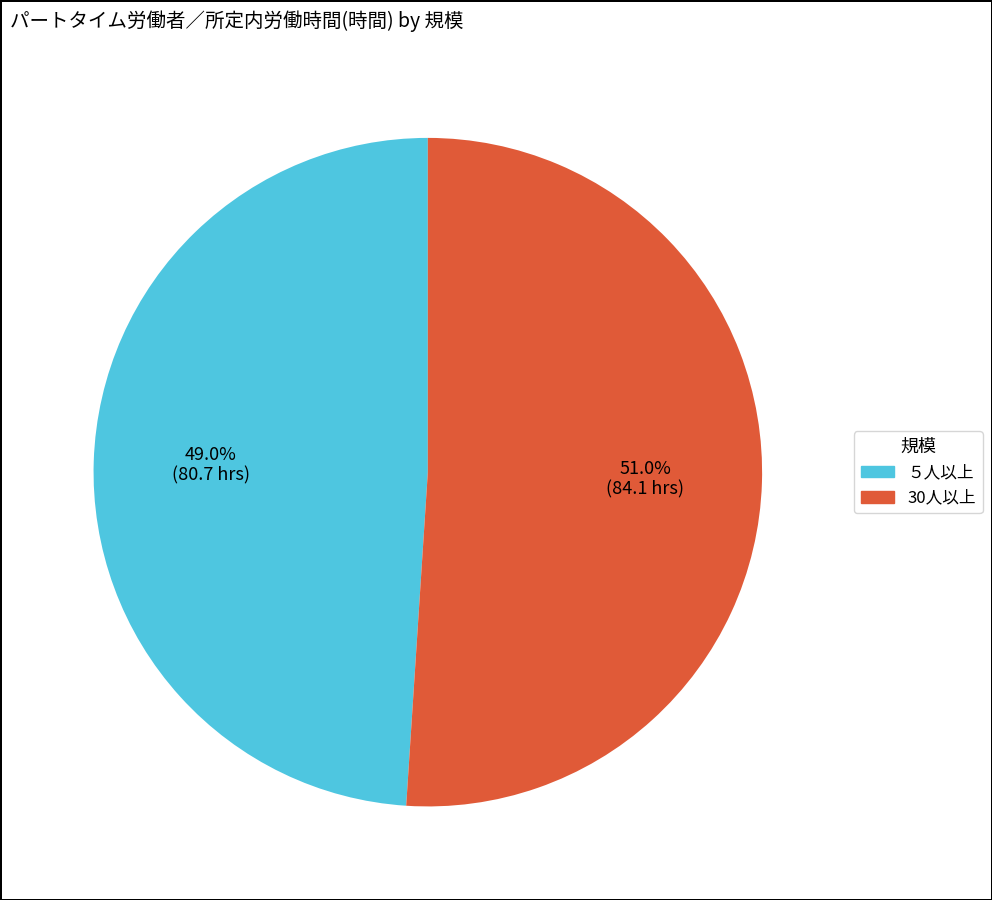

Is it true that 30人以上 is 38% of the pie?

False